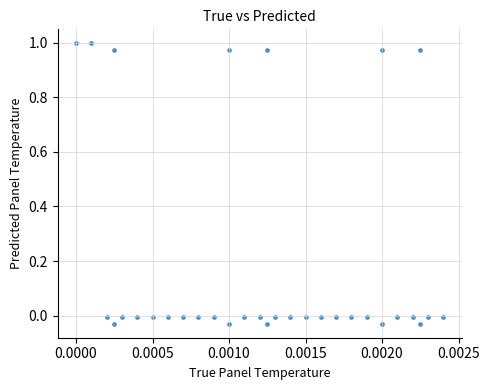

Count the number of points in this scatter plot.

33